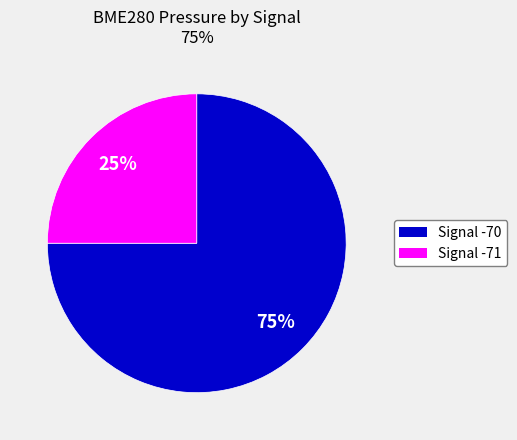

To the nearest percent, what is the difference between the largest and smallest slice percentages?

50%